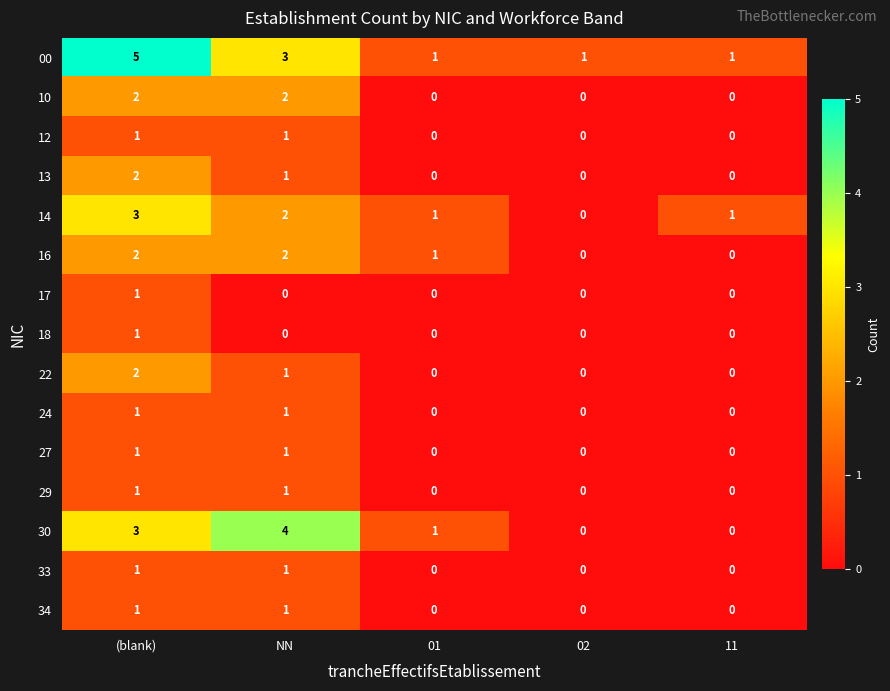

Which category has the highest value across all series?

(blank)